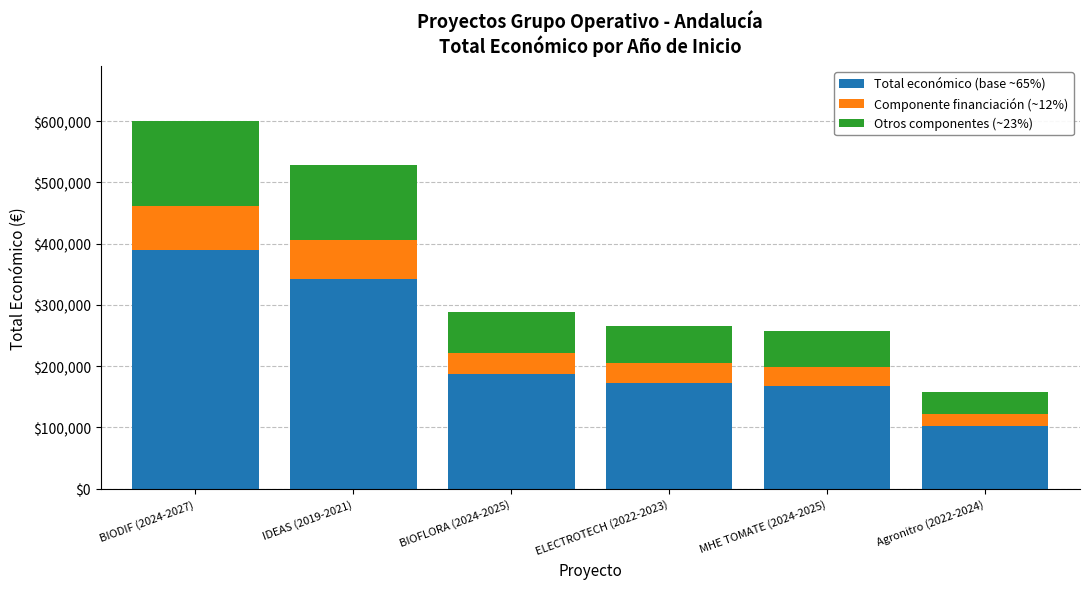

At which category is the sum across all series the highest?

BIODIF (2024-2027)